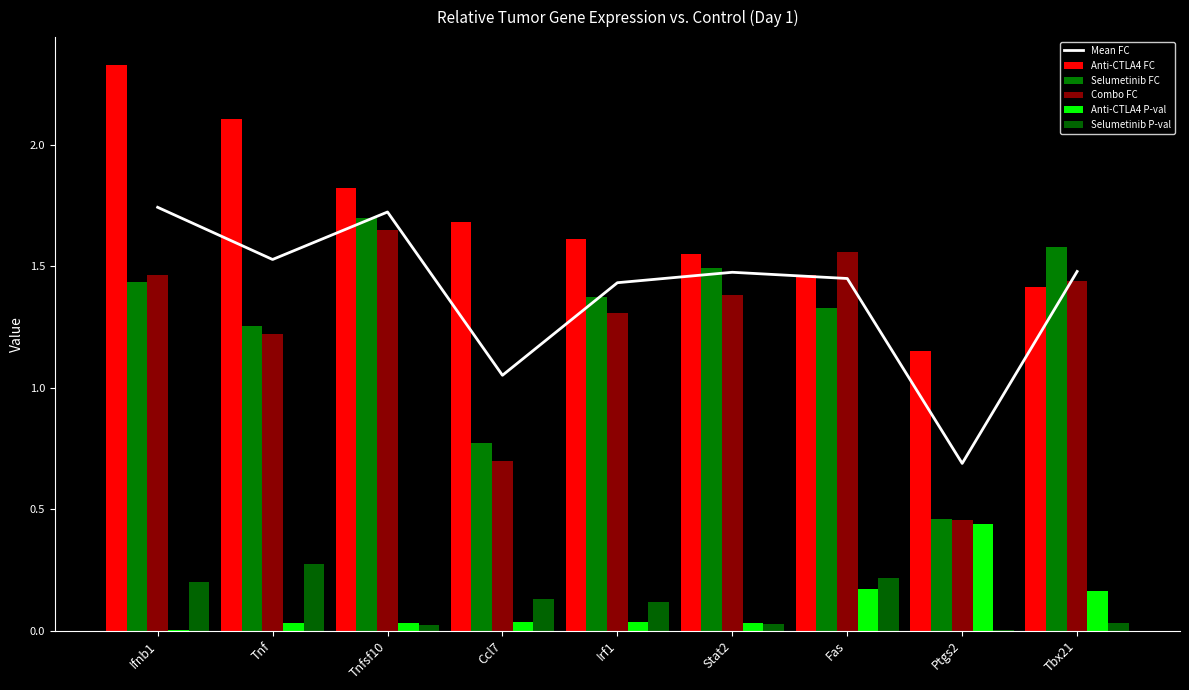

List the labels in order of Selumetinib P-val value, smallest first.

Ptgs2, Tnfsf10, Stat2, Tbx21, Irf1, Ccl7, Ifnb1, Fas, Tnf